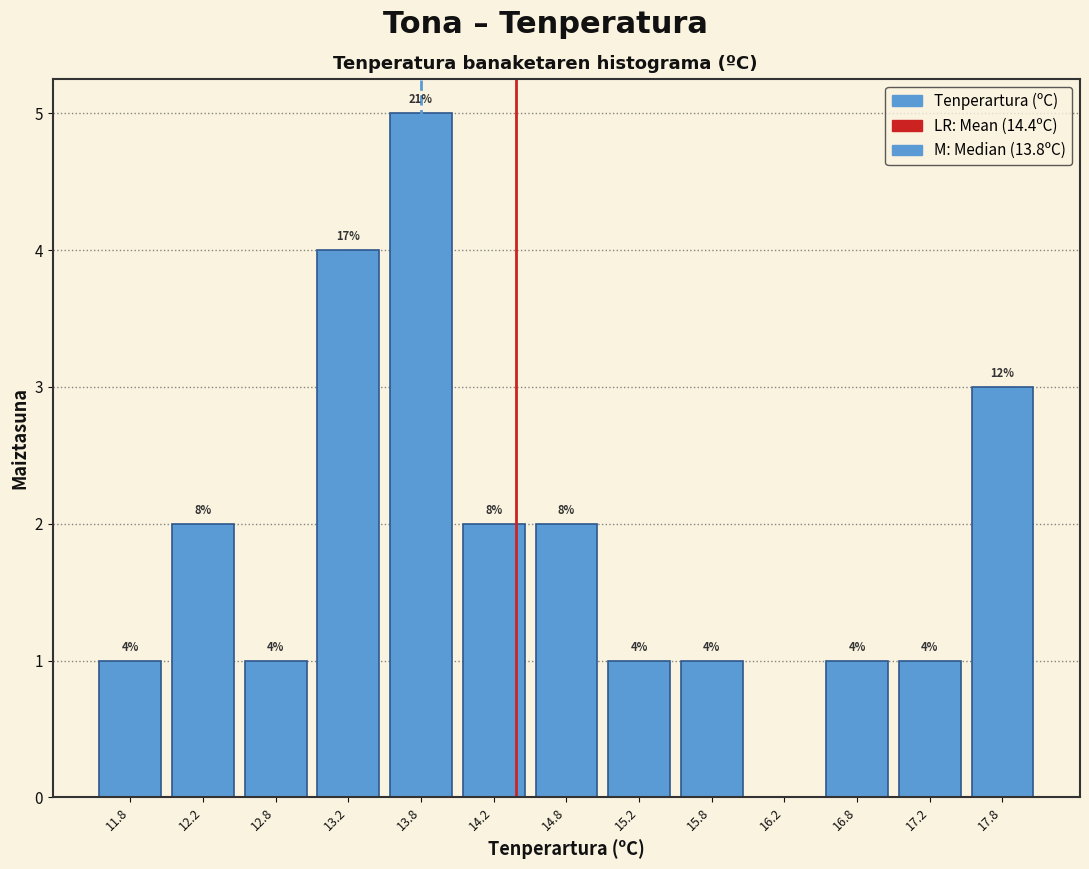

Which range on the x-axis has the tallest bar?

13.5 to 14.0